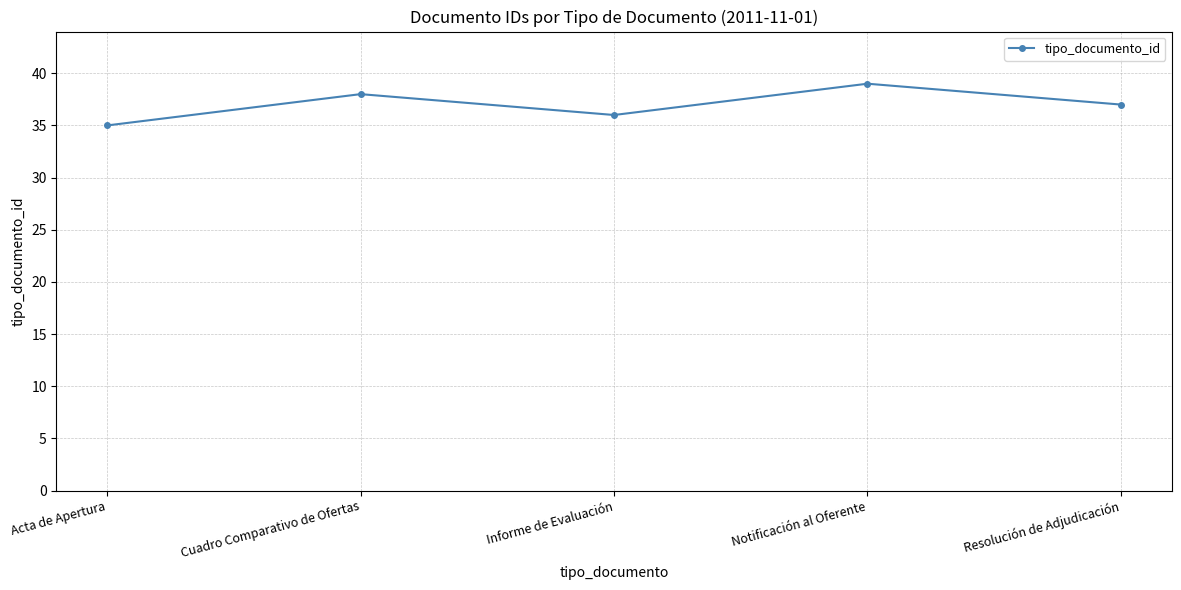

List the labels in order of value, largest first.

Notificación al Oferente, Cuadro Comparativo de Ofertas, Resolución de Adjudicación, Informe de Evaluación, Acta de Apertura